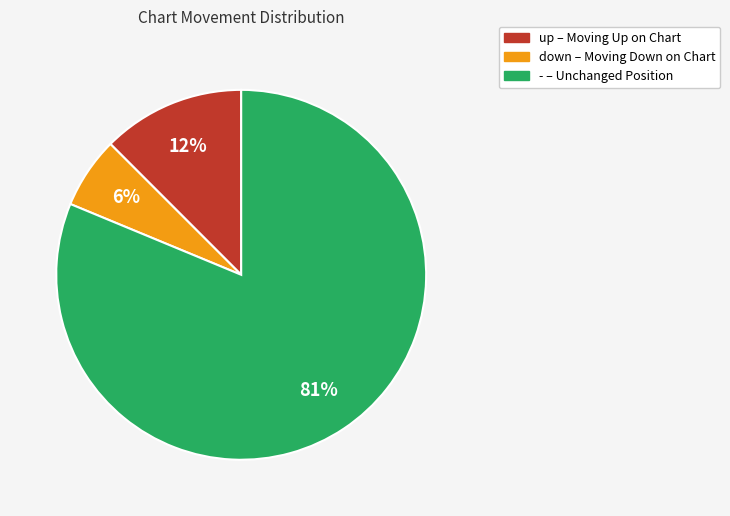

How many segments does this pie chart have?

3